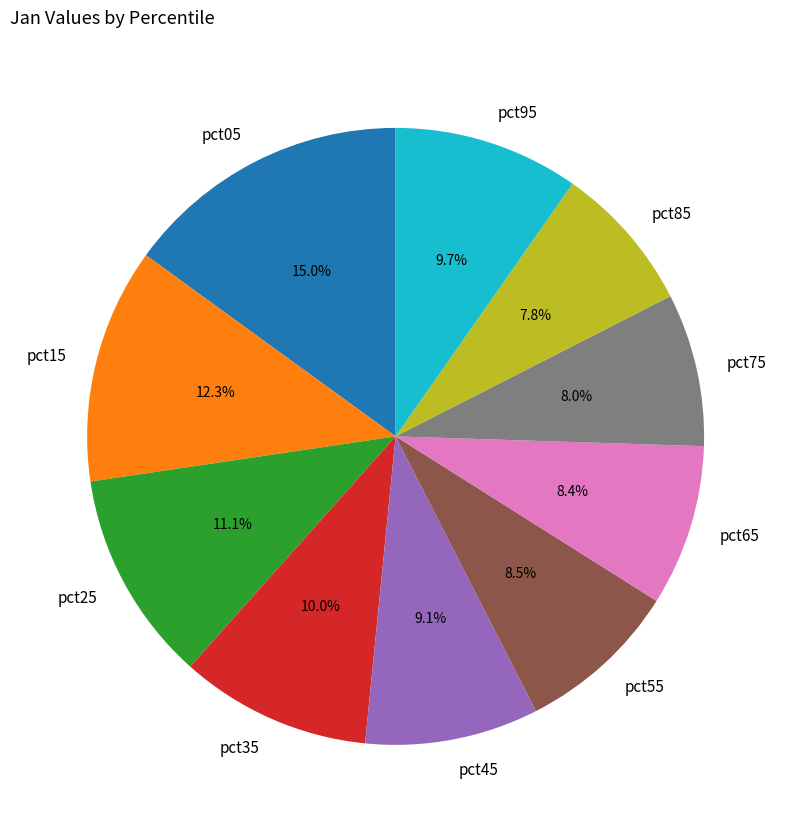

What percentage is the pct25 slice, to the nearest percent?

11%